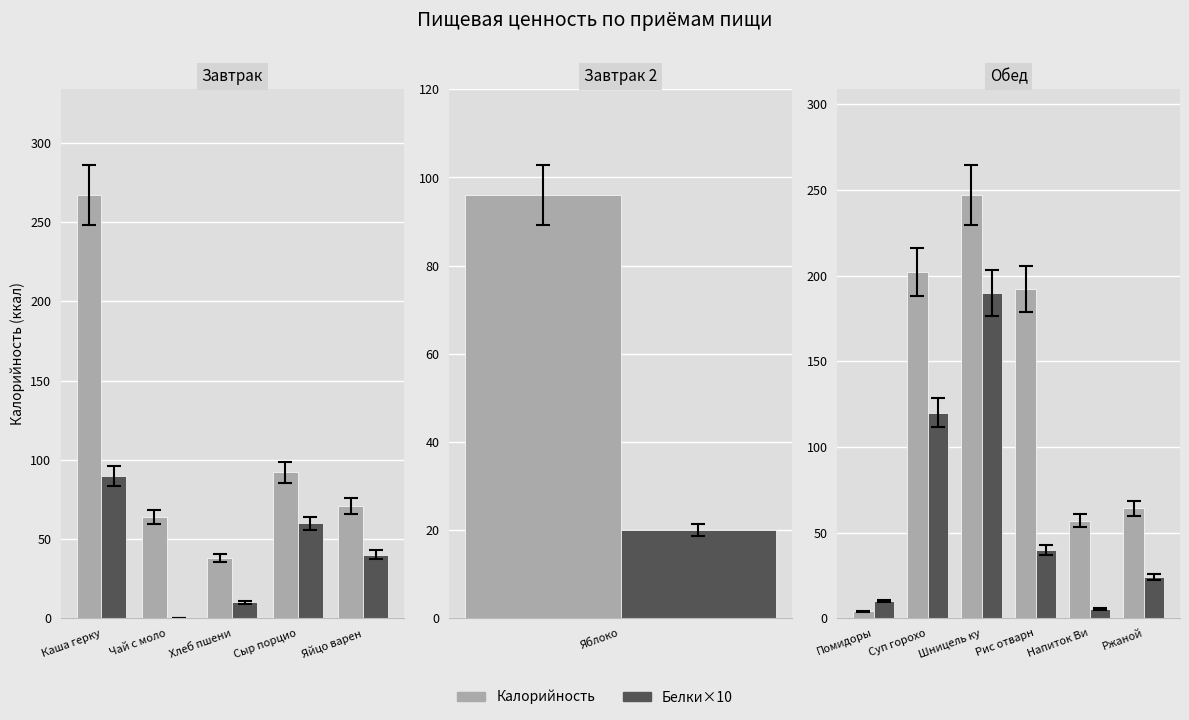

Is it true that Калорийность equals 0.9 at Помидоры?

False